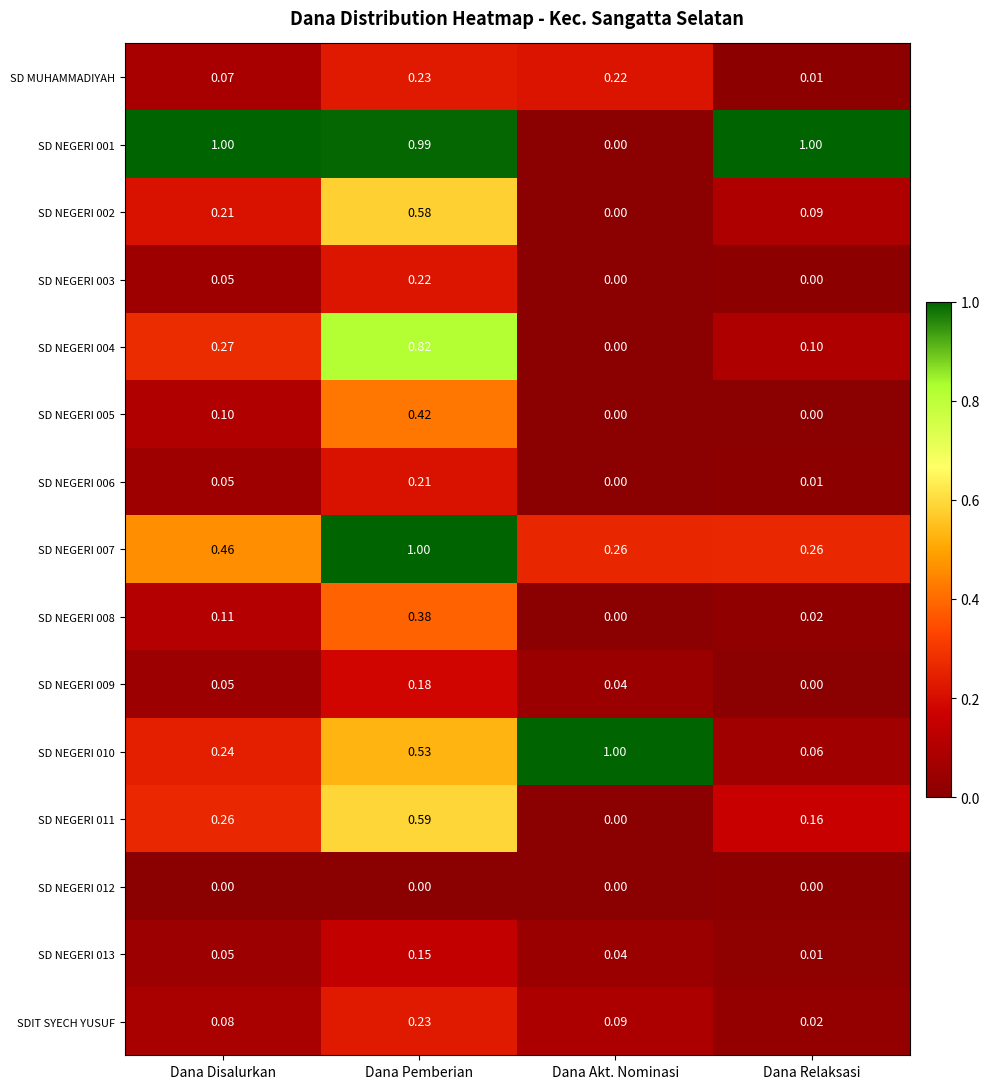

Which category has the lowest value in the SD NEGERI 008 series?

Dana Akt. Nominasi